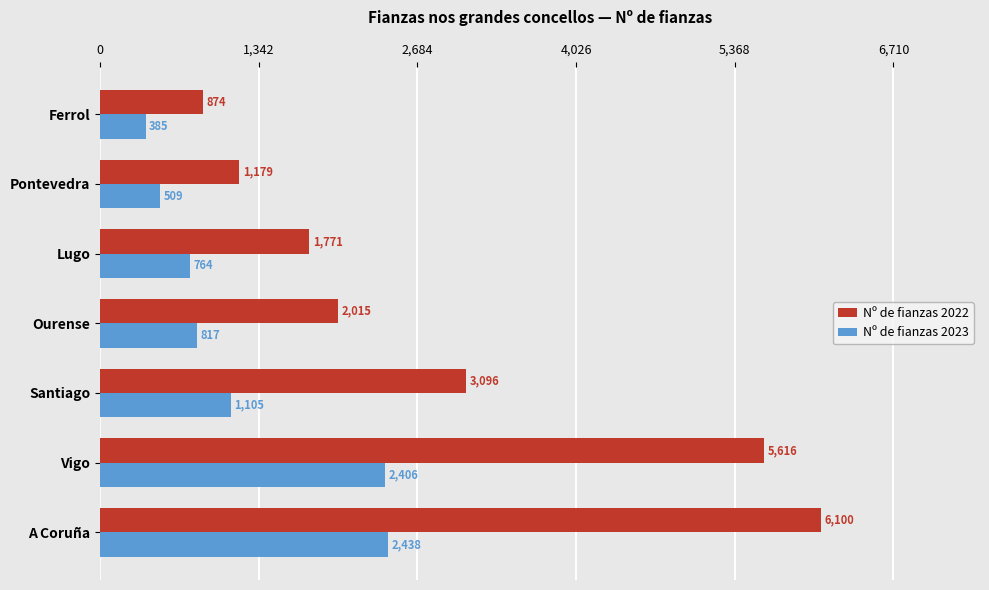

What is the highest value of the Nº de fianzas 2022 series?

6100